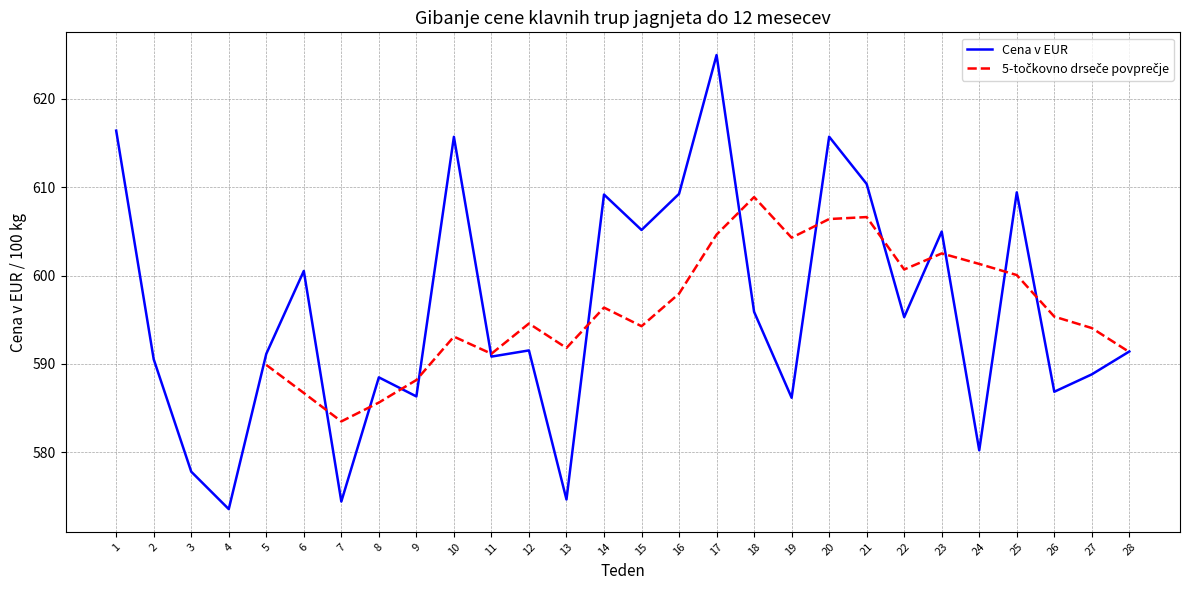

What is the smallest value displayed?

573.5